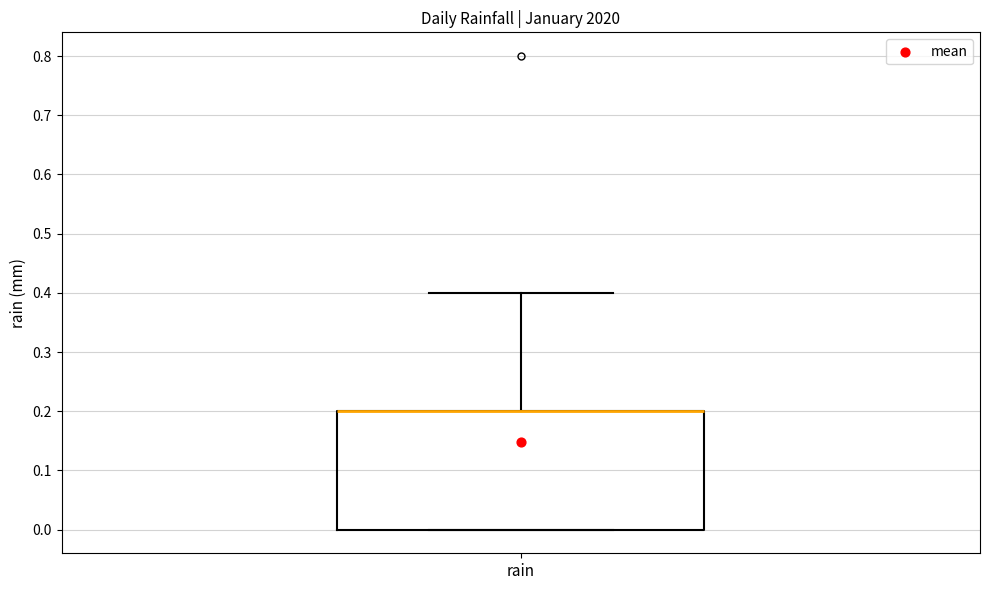

Where is the upper edge of the box for rain on the y-axis? The values are not printed on the chart, so give them approximately, as read against the axis.

0.2